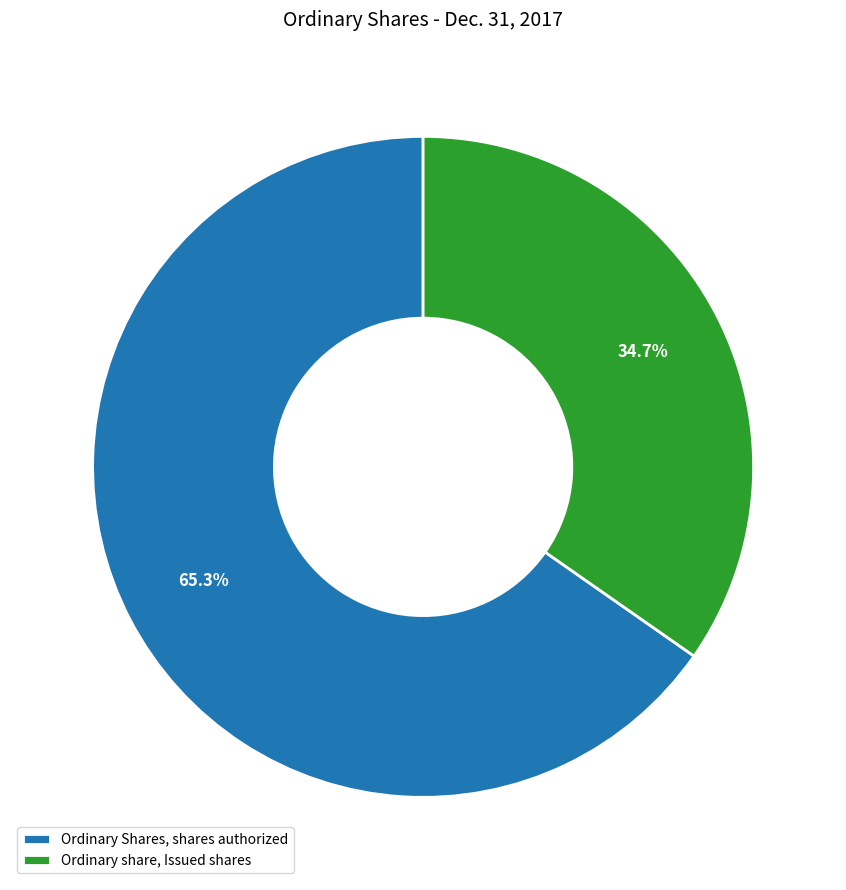

What is the ratio of the value at Ordinary Shares, shares authorized to the value at Ordinary share, Issued shares?

1.9